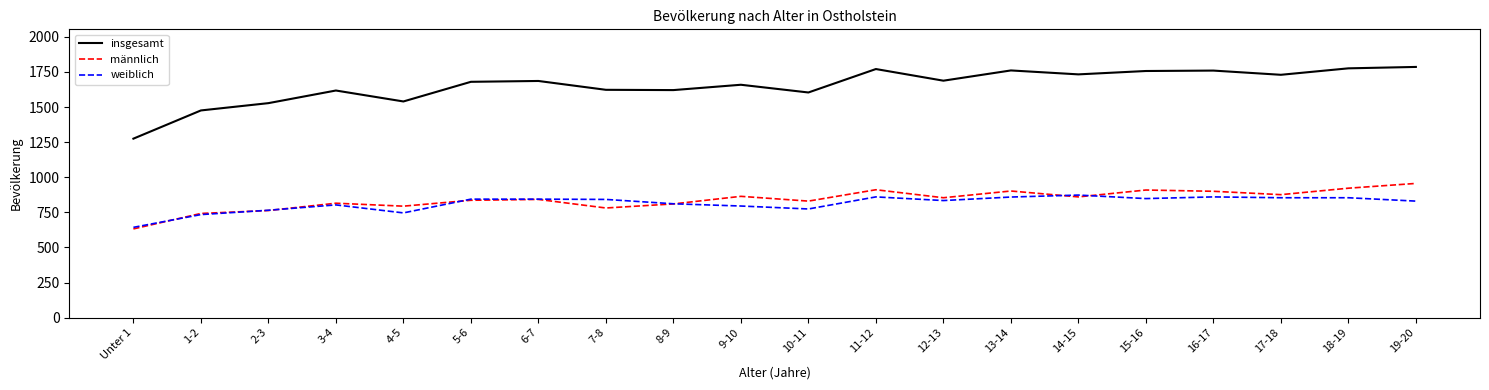

Which series changed the most between Unter 1 and 11-12?

insgesamt